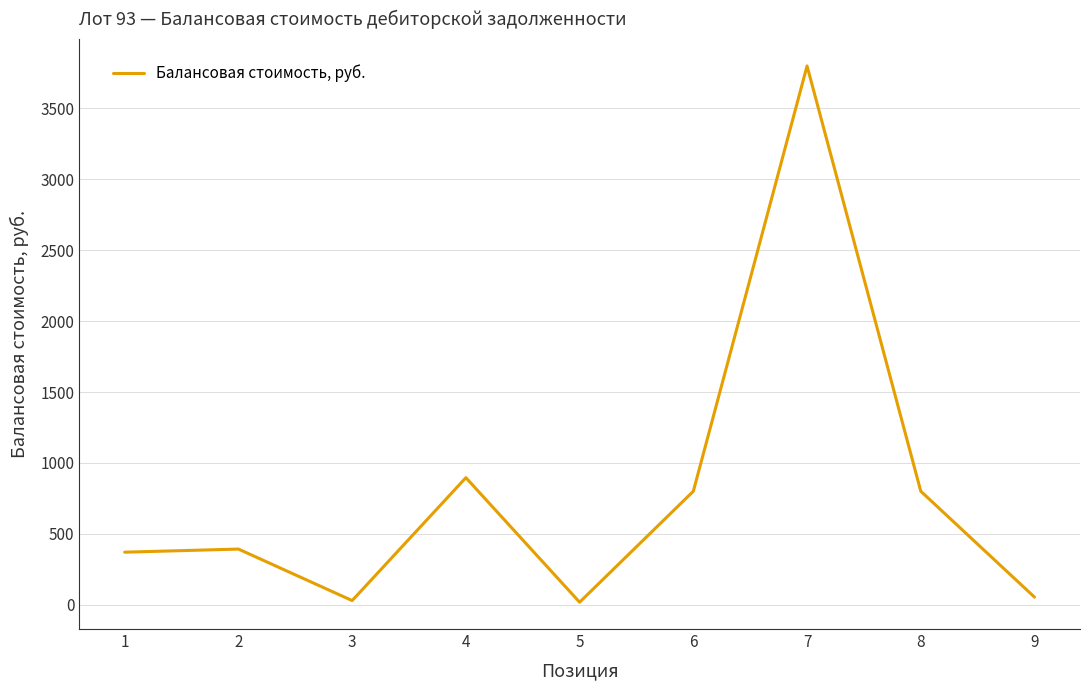

What is the difference between the second highest and minimum values?

878.5